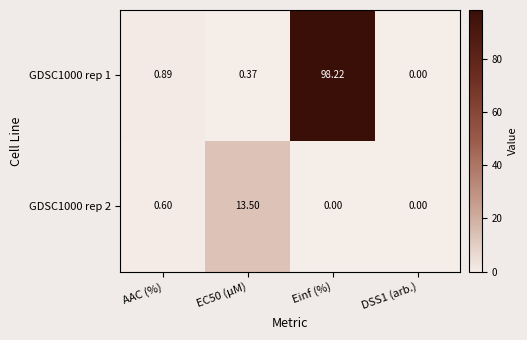

Where is GDSC1000 rep 1 nearest to the value 49?

AAC (%)